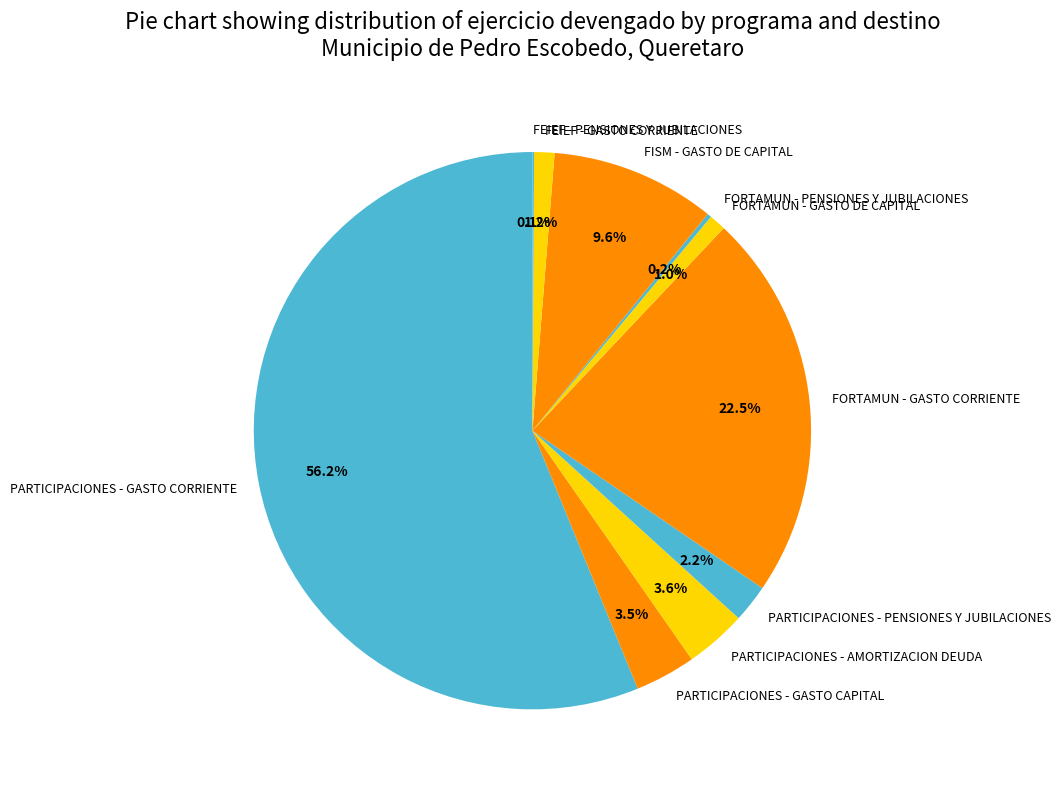

To the nearest percent, what percentage of the pie is FORTAMUN - GASTO DE CAPITAL?

1%